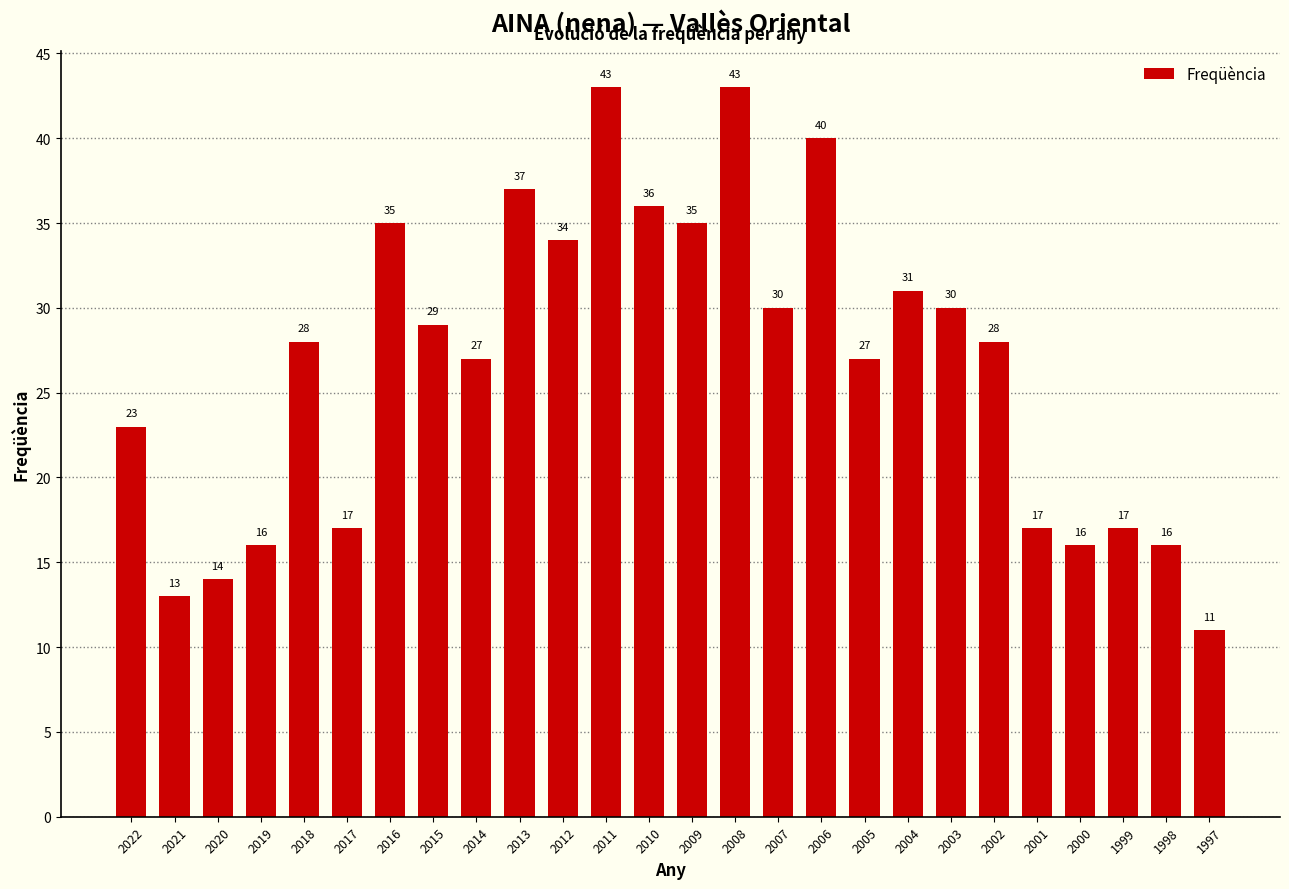

Reading left to right, what are all the values shown in this chart?

2022=23	2021=13	2020=14	2019=16	2018=28	2017=17	2016=35	2015=29	2014=27	2013=37	2012=34	2011=43	2010=36	2009=35	2008=43	2007=30	2006=40	2005=27	2004=31	2003=30	2002=28	2001=17	2000=16	1999=17	1998=16	1997=11